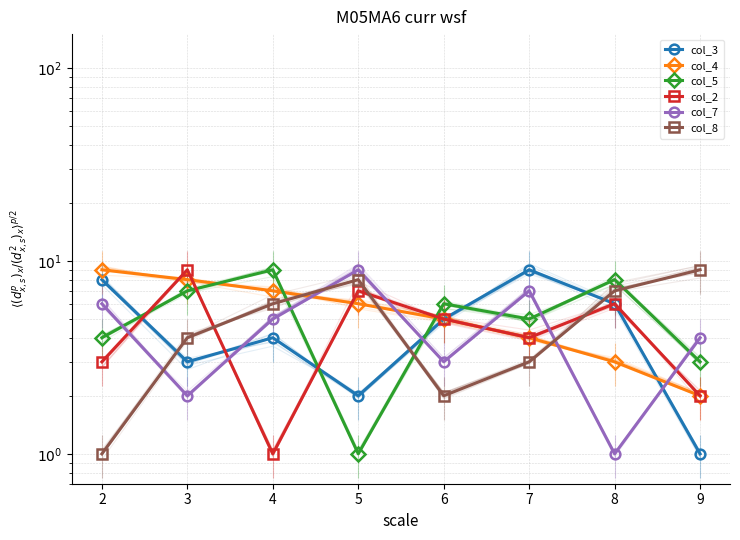

What is the difference between the highest and lowest values at 4?

8